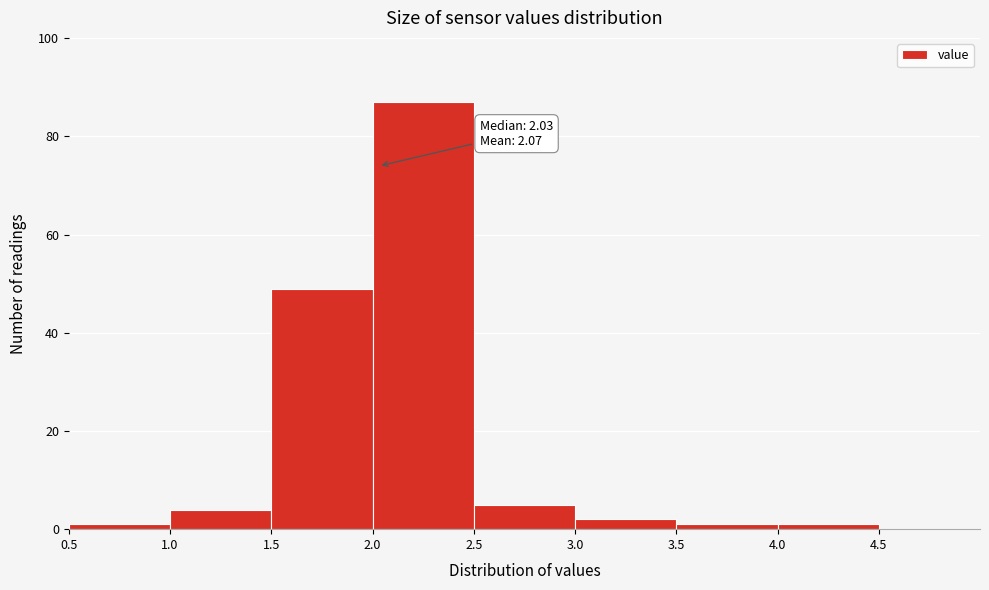

Over which range of the x-axis is the bar tallest?

2.0 to 2.5